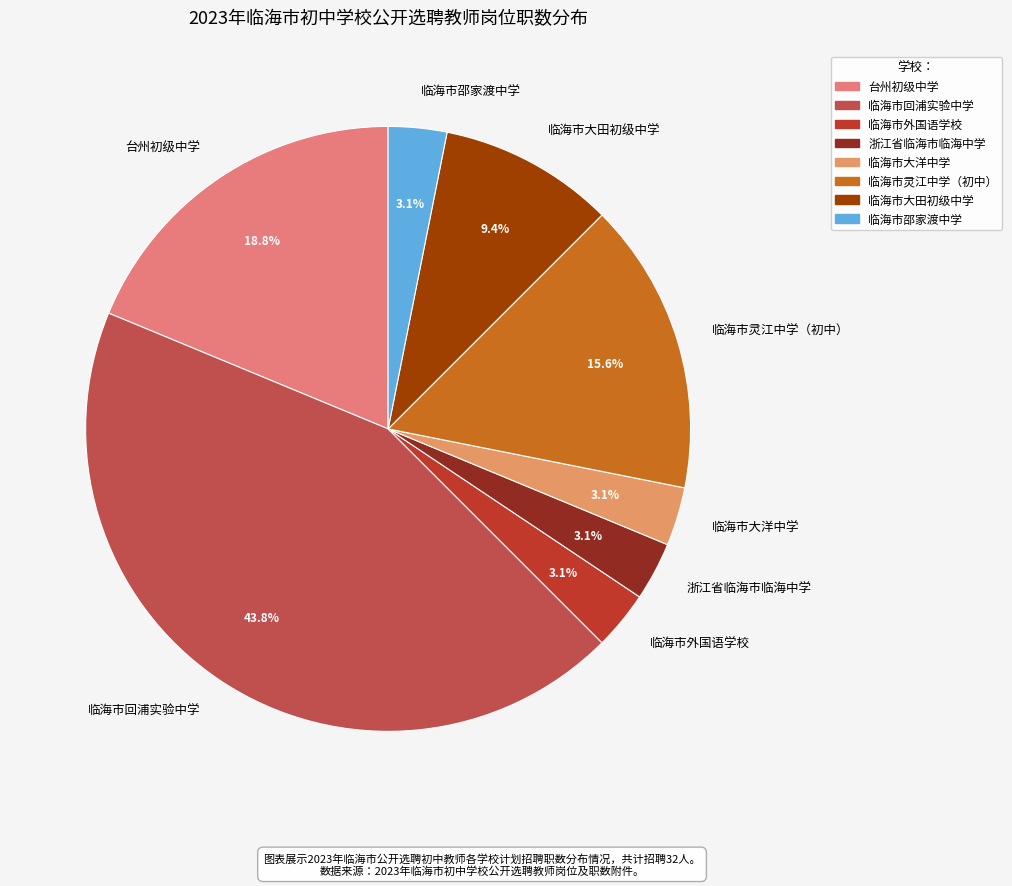

To the nearest percent, what is the difference between the largest and smallest slice percentages?

41%